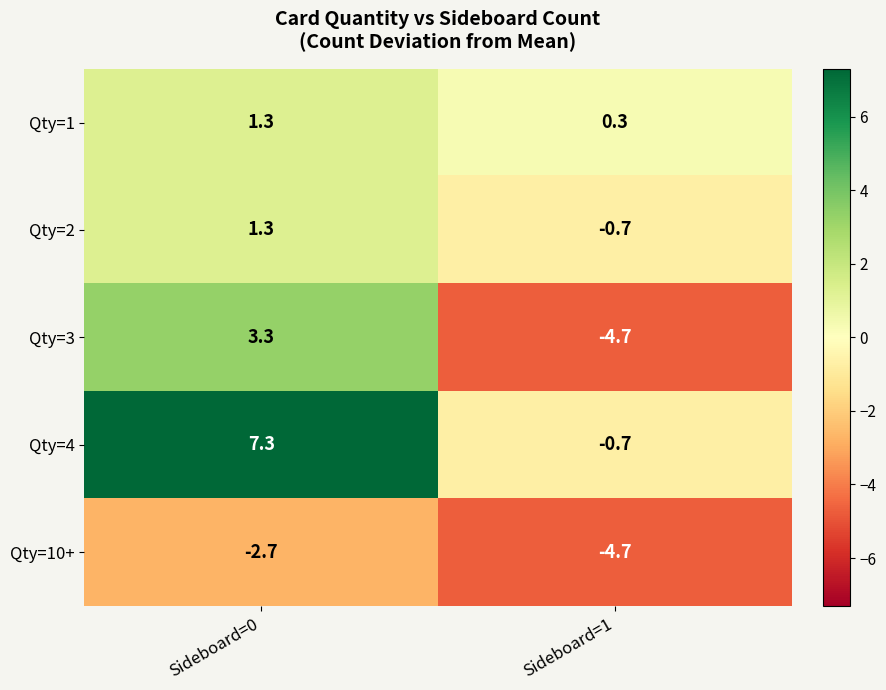

At which category is the sum across all series the highest?

Sideboard=0